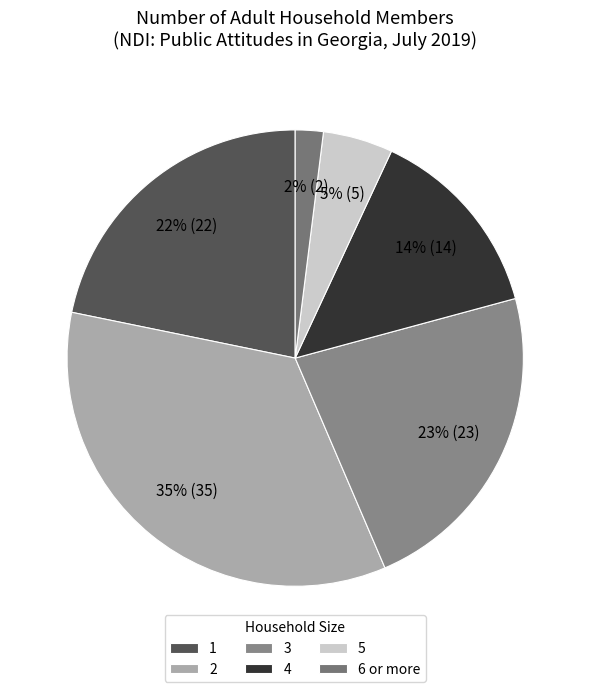

Which slice is the smallest?

6 or more